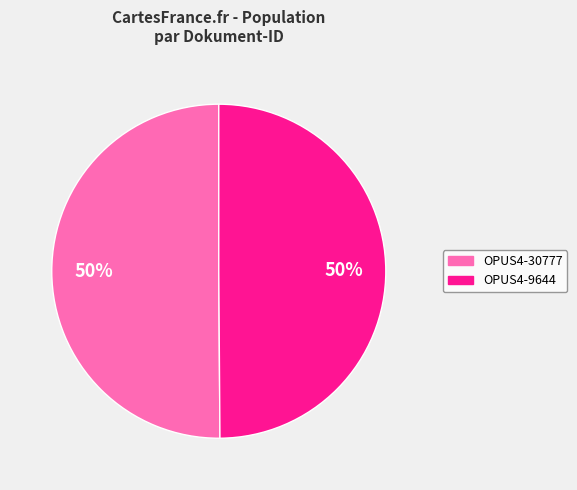

To the nearest percent, what is the average slice percentage?

50%